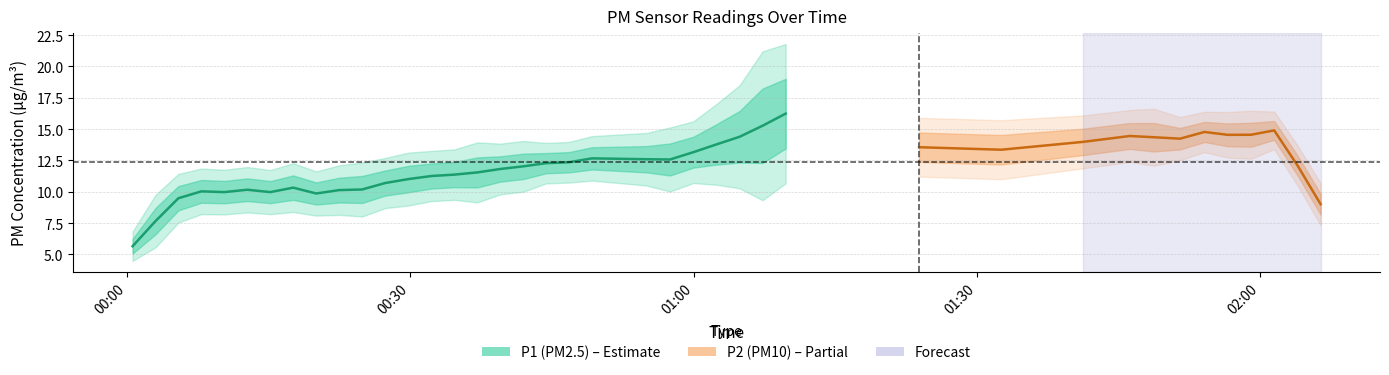

Count the number of categories in the chart.

40